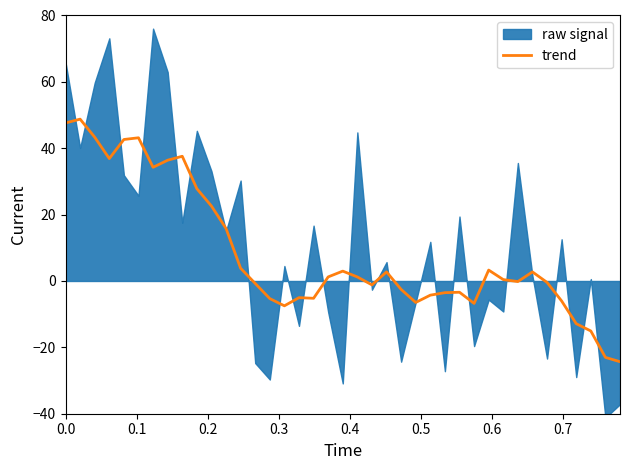

What is the maximum value for trend?

48.8